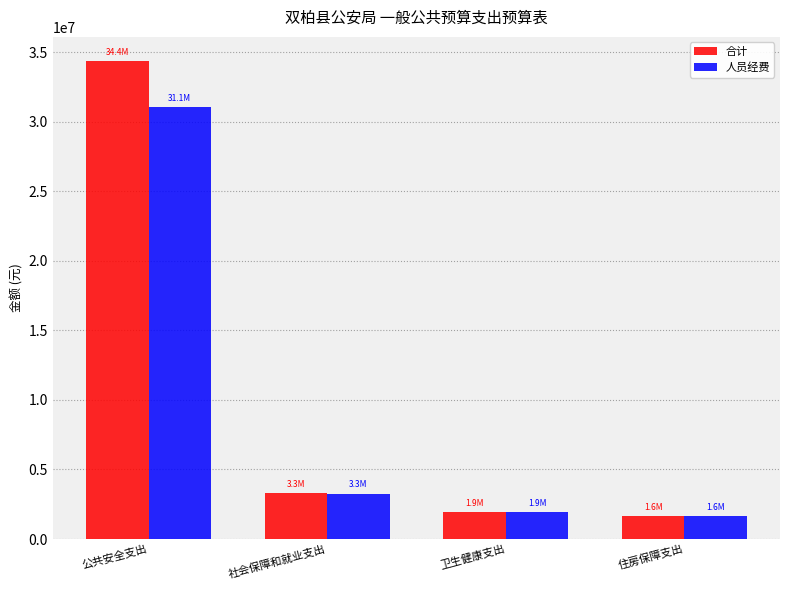

Is the value of 合计 at 卫生健康支出 greater than the value of 人员经费 at 公共安全支出?

No